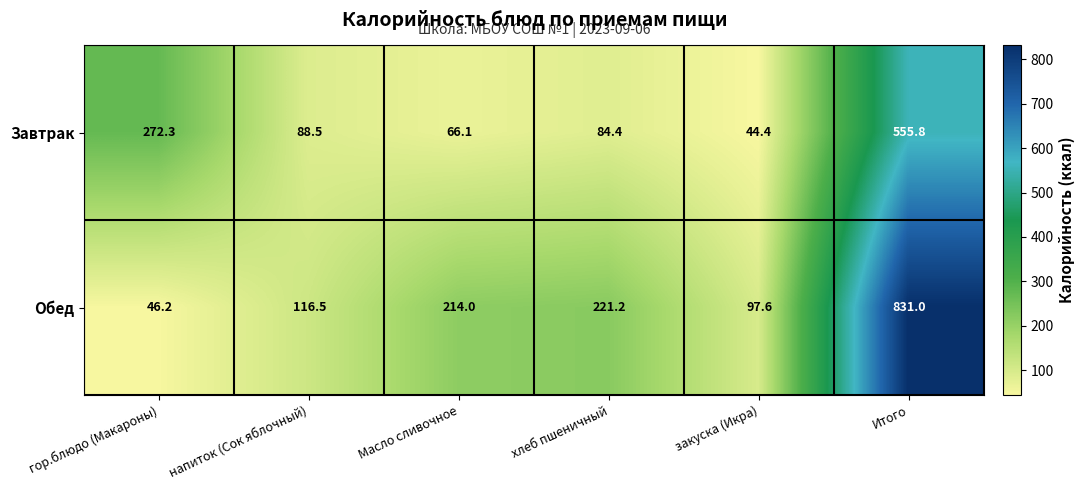

Which series has the largest range (max minus min)?

Обед